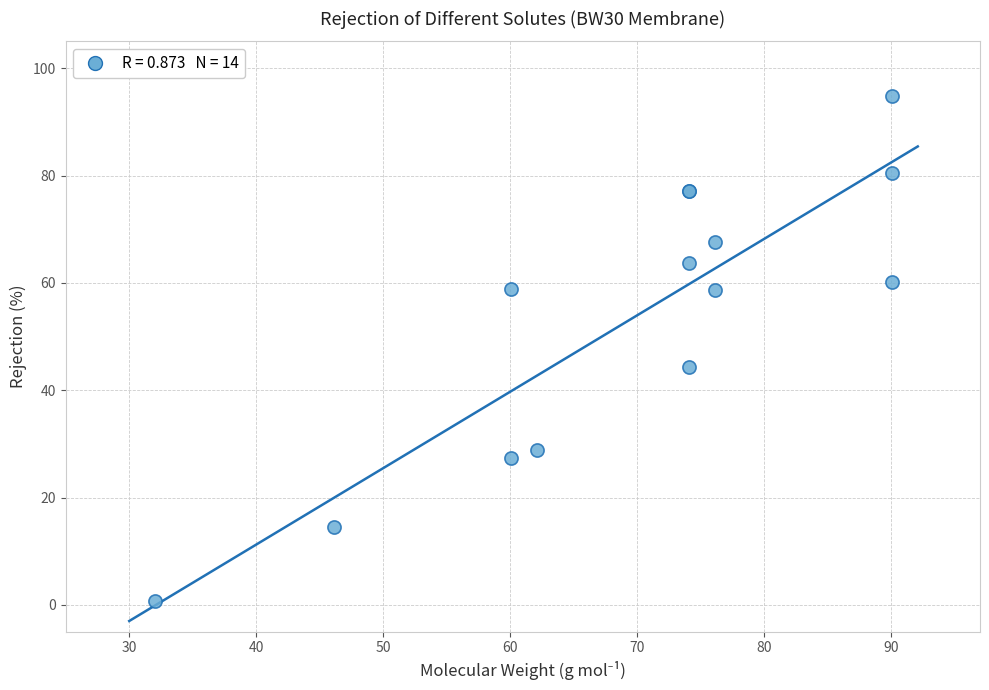

What Y value in the scatter plot is closest to 47?

44.4